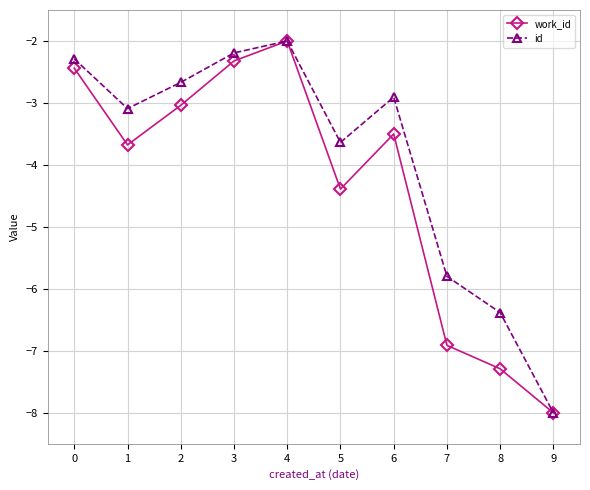

What is the sum of the id values at 1 and 2?

-5.8